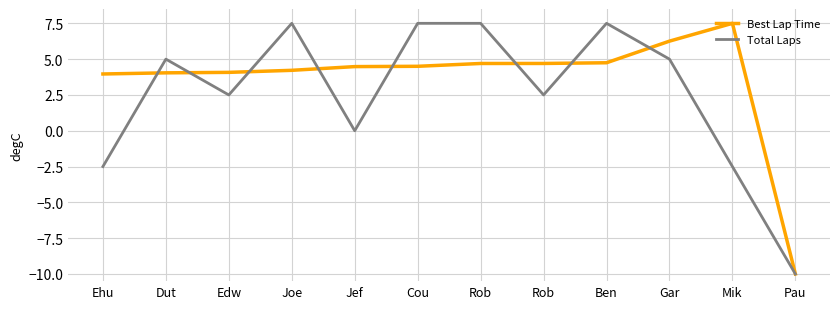

Is this an area chart (filled region under the line)?

No